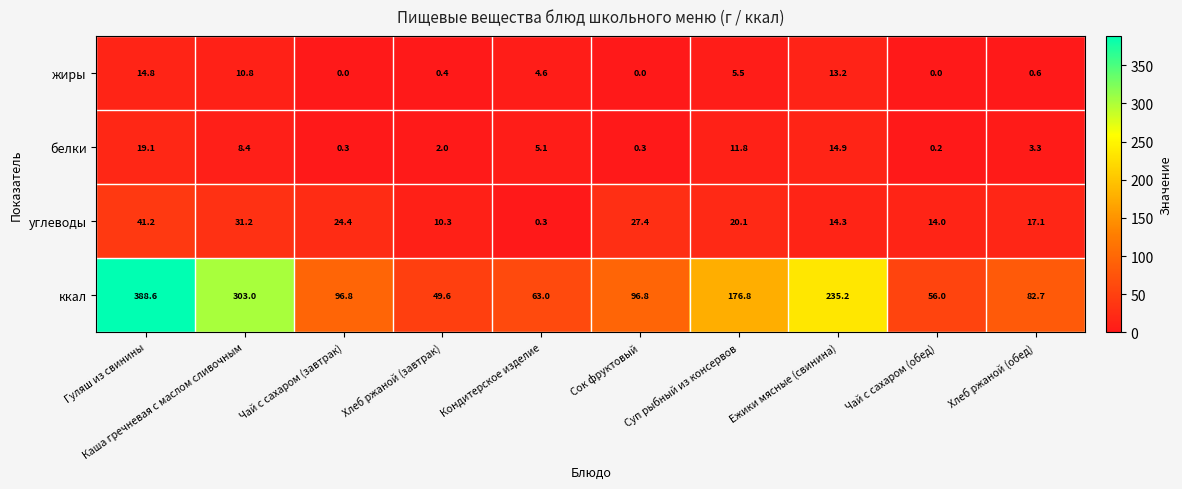

Rank the series at Чай с сахаром (завтрак) from highest to lowest value.

ккал, углеводы, белки, жиры